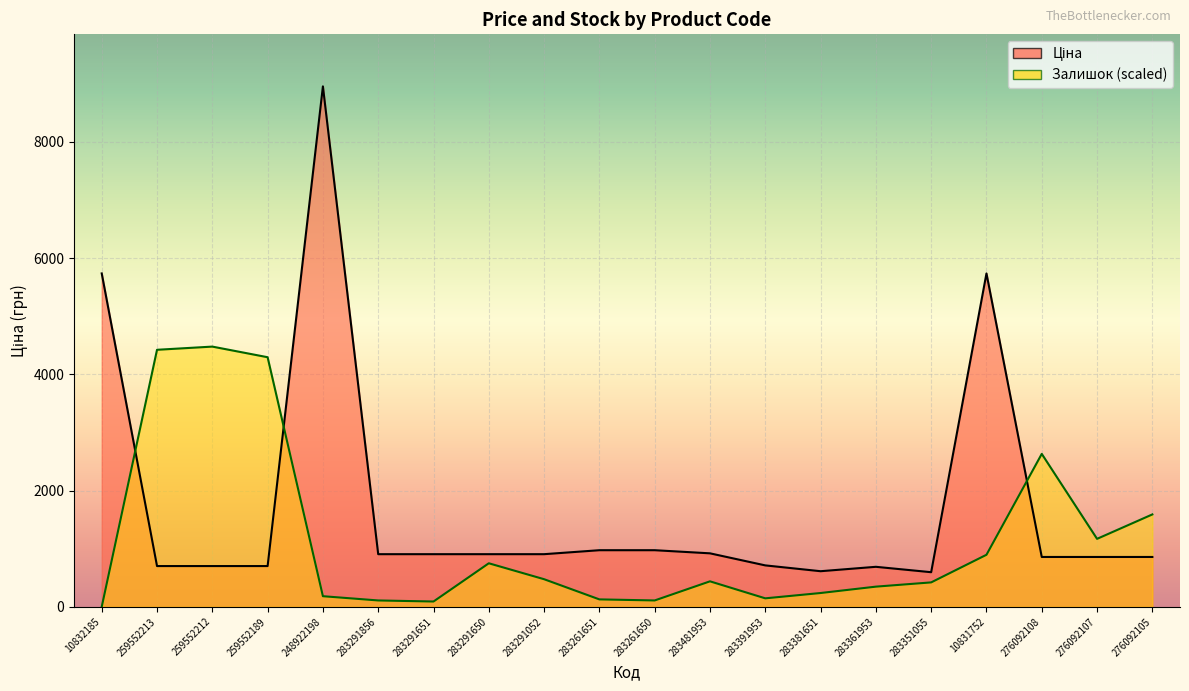

At which label does Залишок reach its peak?

259552212